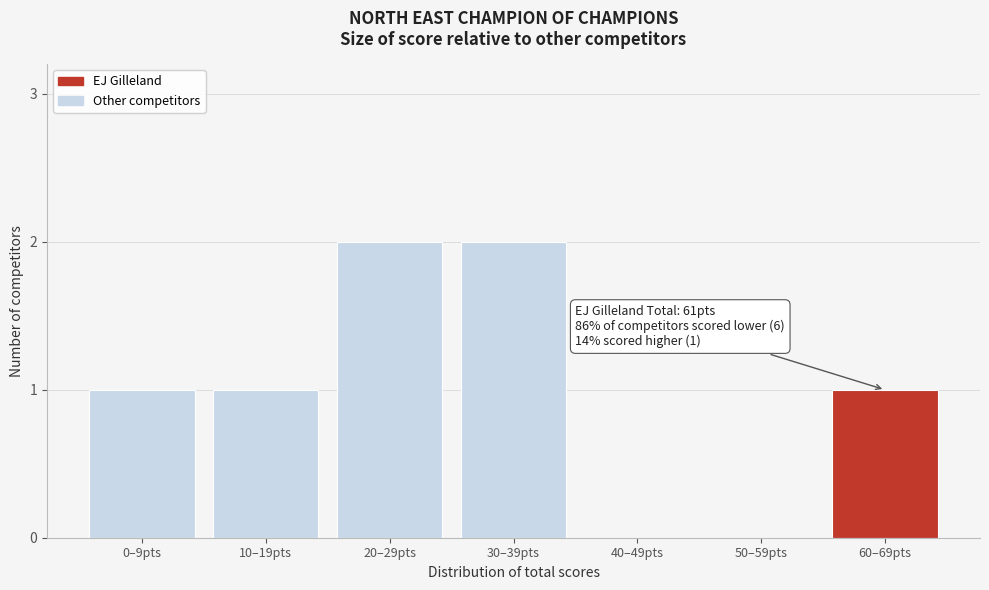

Reading left to right, what are all the values shown in this chart?

0–9pts=1	10–19pts=1	20–29pts=2	30–39pts=2	40–49pts=0	50–59pts=0	60–69pts=1